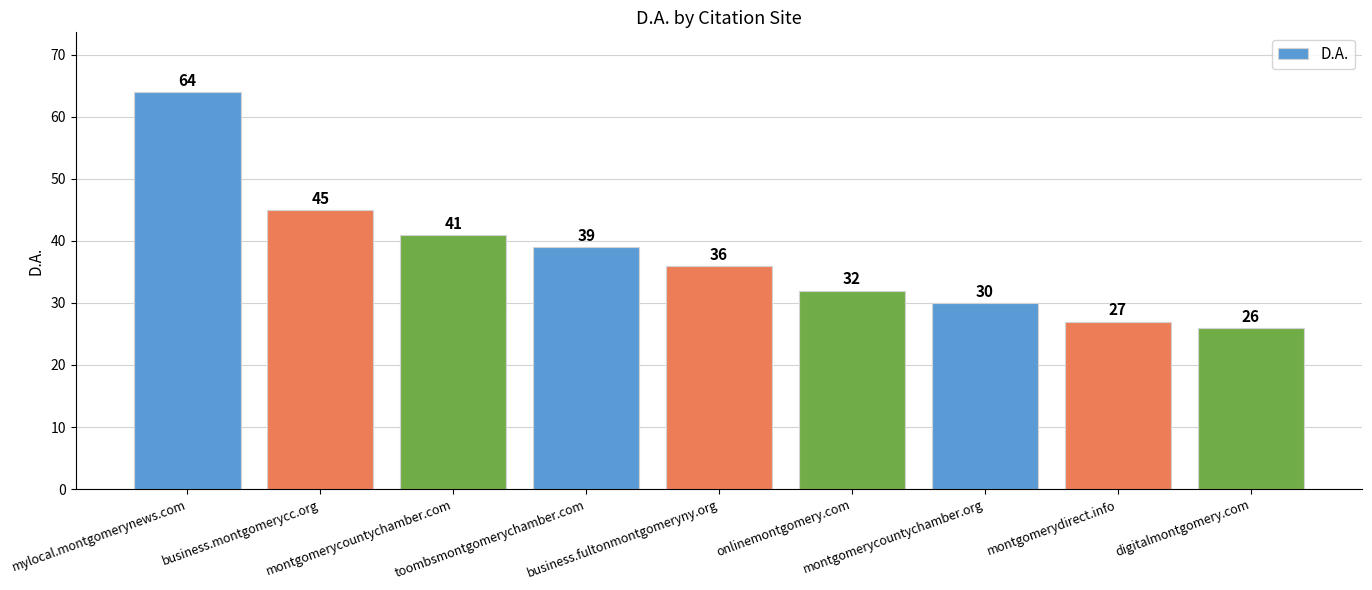

Which label corresponds to the smallest value in the chart?

digitalmontgomery.com